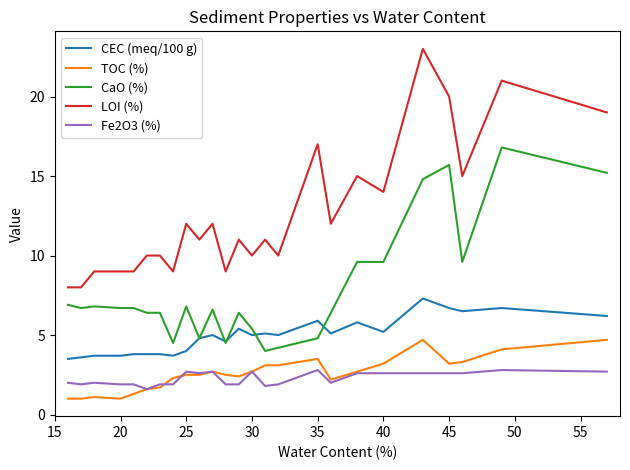

Rank the series by their maximum value, from highest to lowest.

LOI (%), CaO (%), CEC (meq/100 g), TOC (%), Fe2O3 (%)